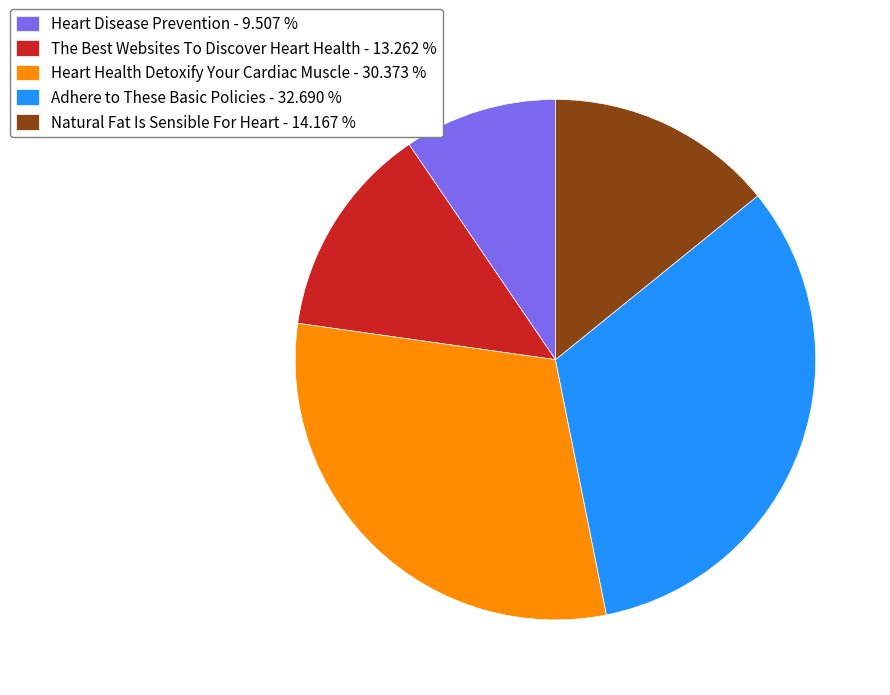

Which has a higher value, Heart Disease Prevention or Heart Health Detoxify Your Cardiac Muscle?

Heart Health Detoxify Your Cardiac Muscle